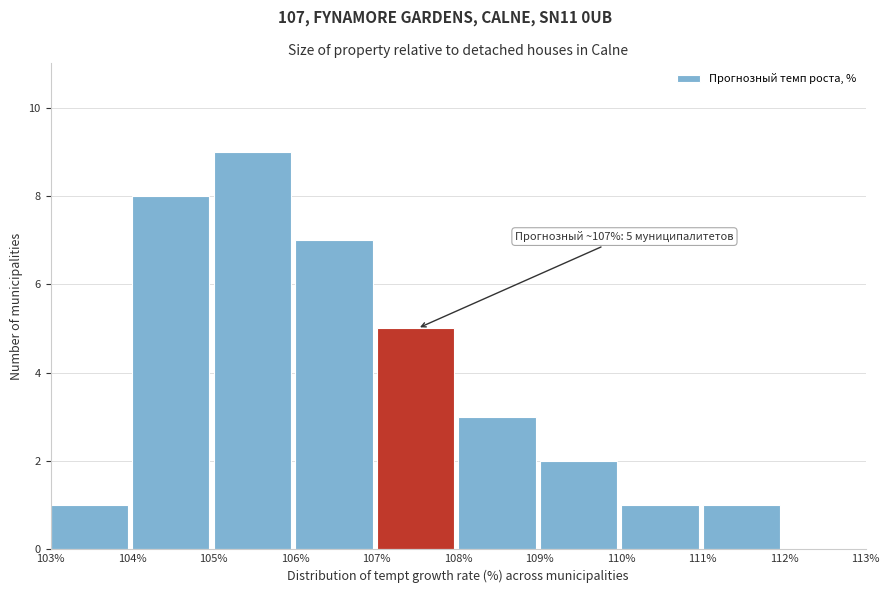

Over which range of the x-axis is the bar tallest?

105% to 106%